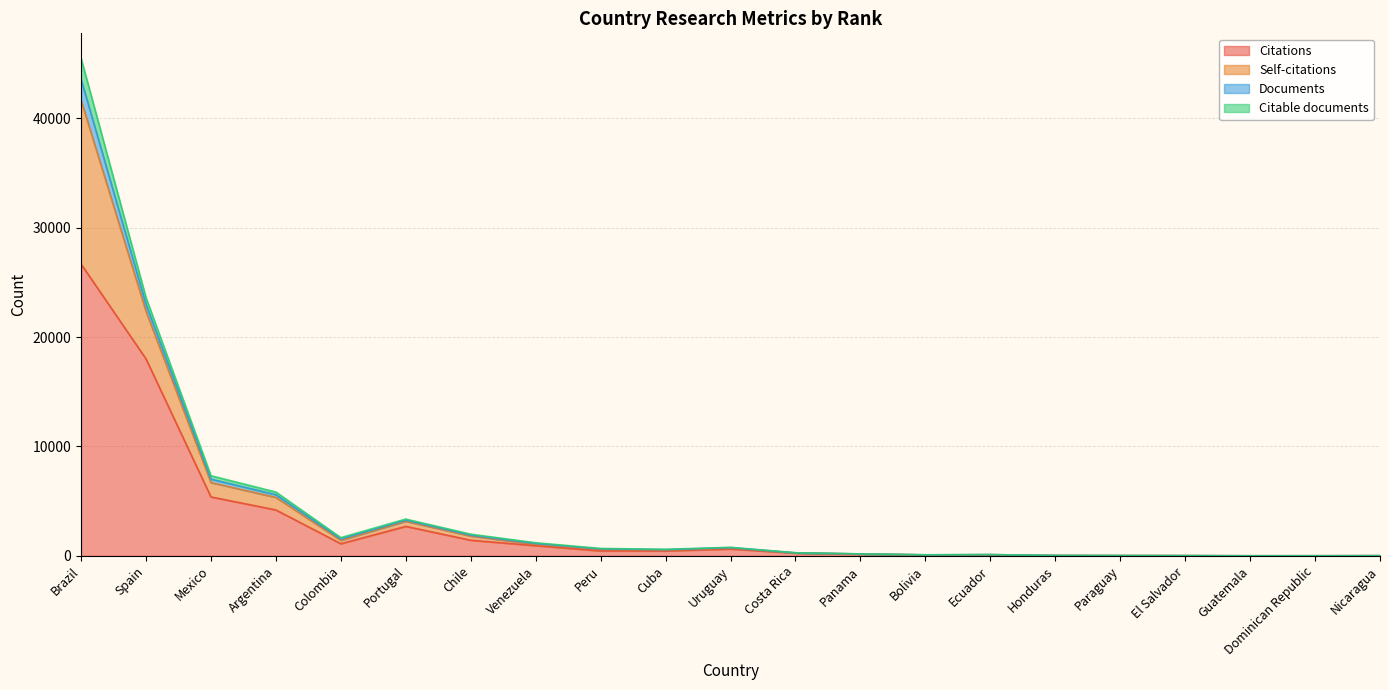

What is the highest value of the Citations series?

26677